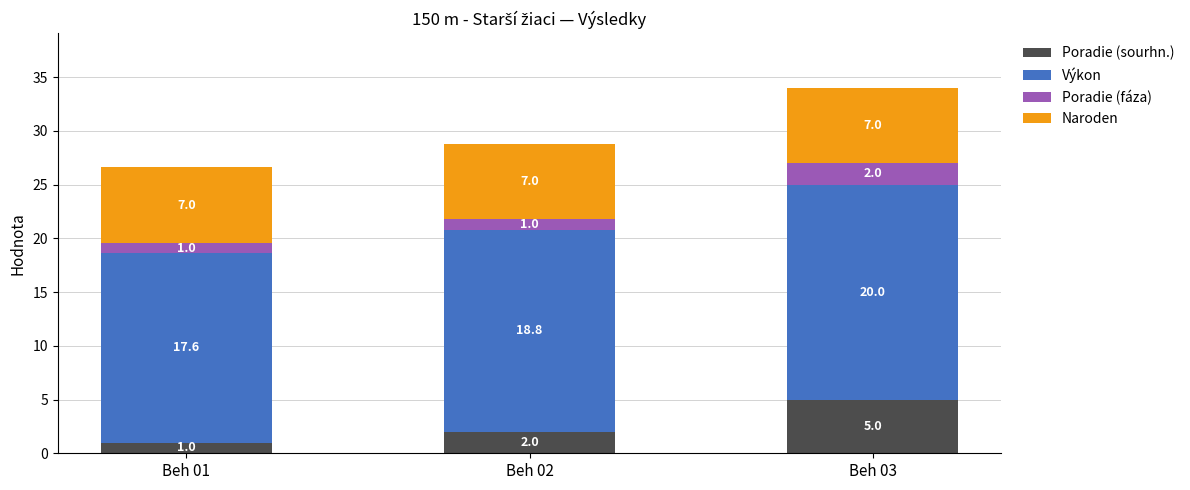

Is it true that Poradie (sourhn.) equals 5.0 at Beh 03?

True